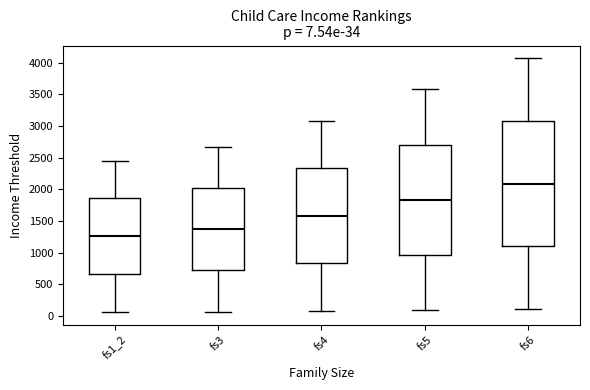

Which box has the lowest median line?

fs1_2